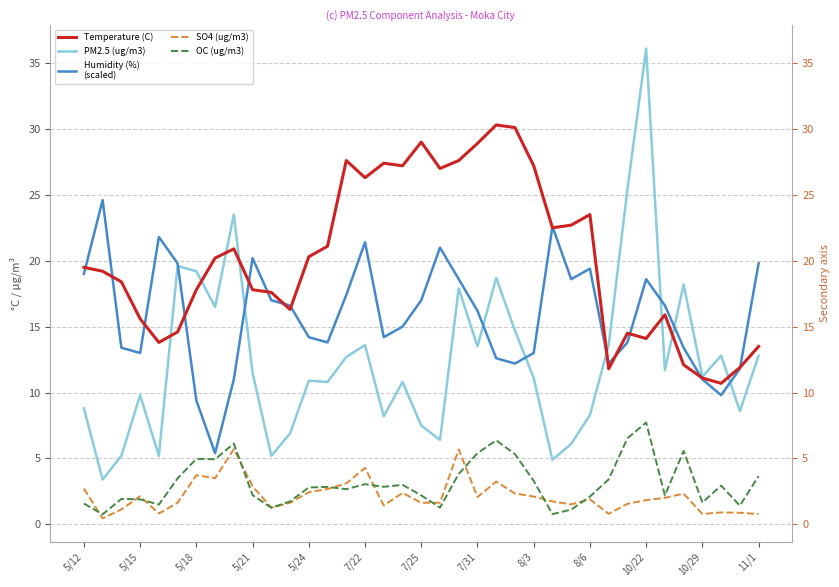

The value of Temperature (C) at 35 is 11.9. True or false?

True